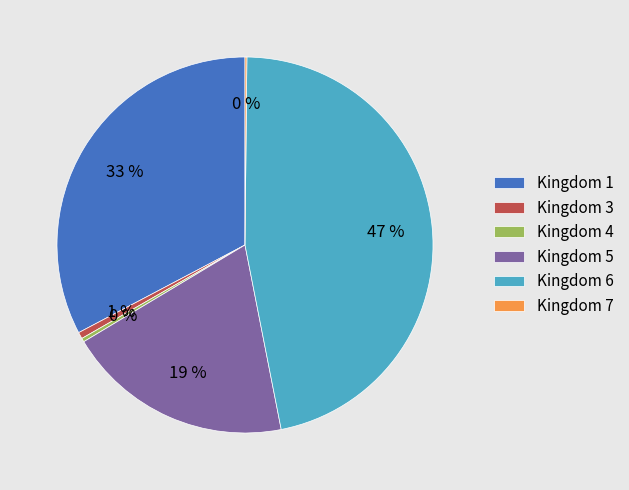

The Kingdom 4 slice represents 0% of the pie. True or false?

True